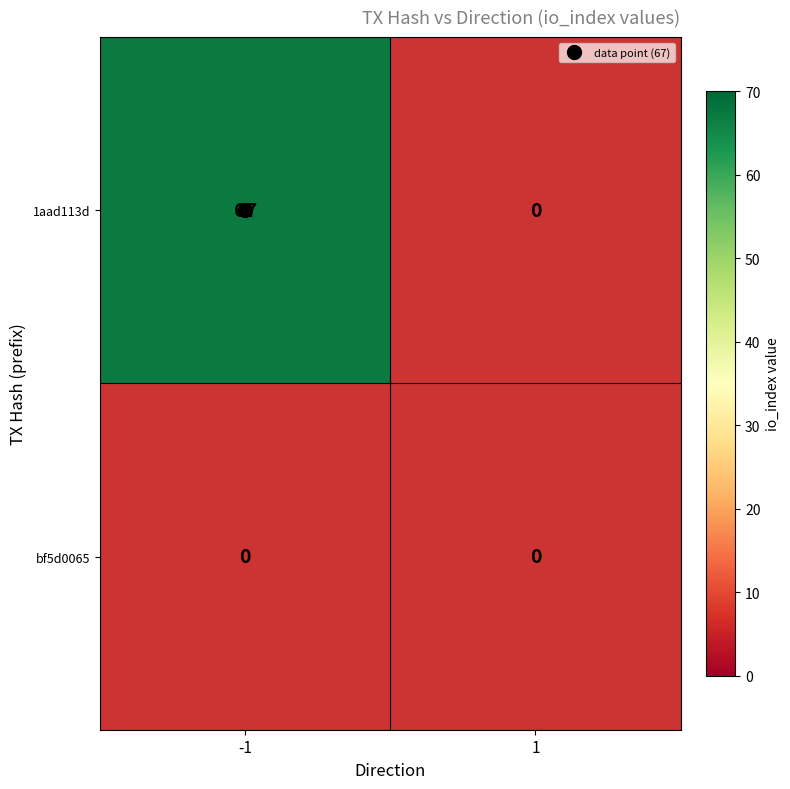

List the labels in order of 1aad113d value, smallest first.

1, -1